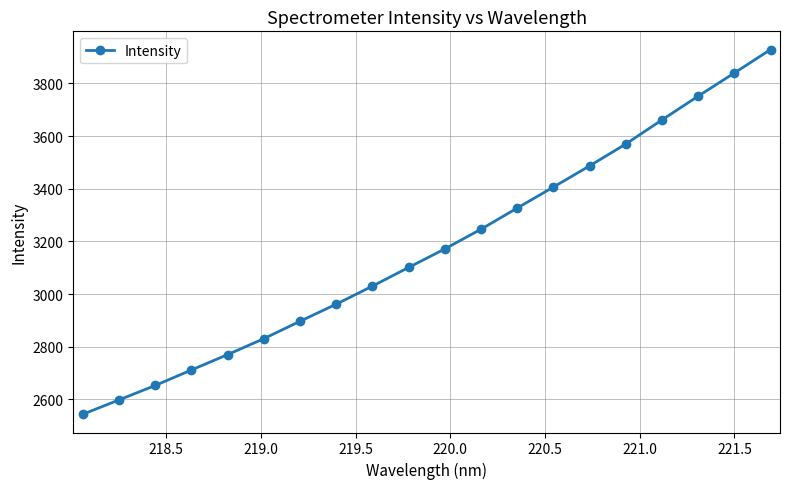

What is the average value?

3174.2